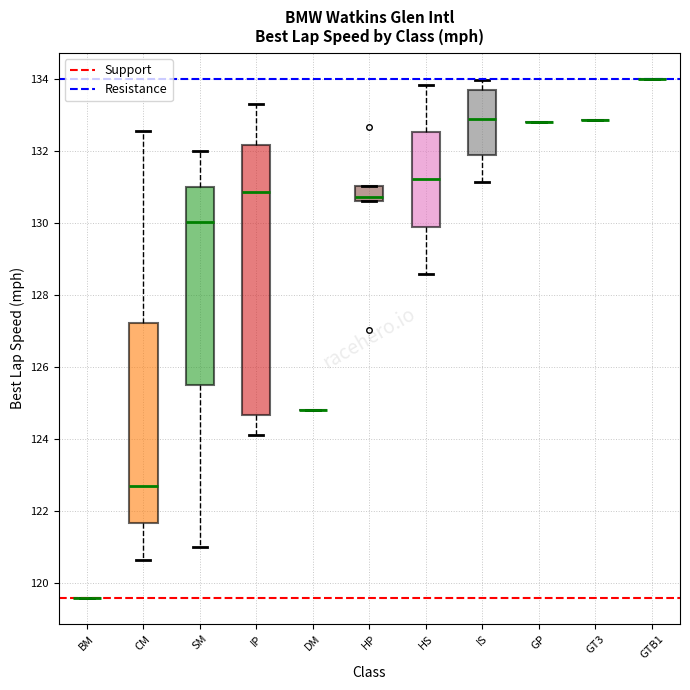

Reading left to right, read every box against the y-axis: the position of its median line, the range the box covers, and the ends of its whiskers. The values are not printed on the chart, so give them approximately, as read against the axis.

BM: box collapsed to a line at 119.6, whiskers 119.6 to 119.6
CM: median 122.6, box 121.6 to 127.2, whiskers 120.6 to 132.6
SM: median 130.0, box 125.6 to 131.0, whiskers 121.0 to 132.0
IP: median 130.8, box 124.6 to 132.2, whiskers 124.0 to 133.4
DM: box collapsed to a line at 124.8, whiskers 124.8 to 124.8
HP: median 130.8, box 130.6 to 131.0, whiskers 130.6 to 131.0
HS: median 131.2, box 130.0 to 132.6, whiskers 128.6 to 133.8
IS: median 132.8, box 132.0 to 133.8, whiskers 131.2 to 134.0
GP: box collapsed to a line at 132.8, whiskers 132.8 to 132.8
GT3: box collapsed to a line at 132.8, whiskers 132.8 to 132.8
GTB1: box collapsed to a line at 134.0, whiskers 134.0 to 134.0